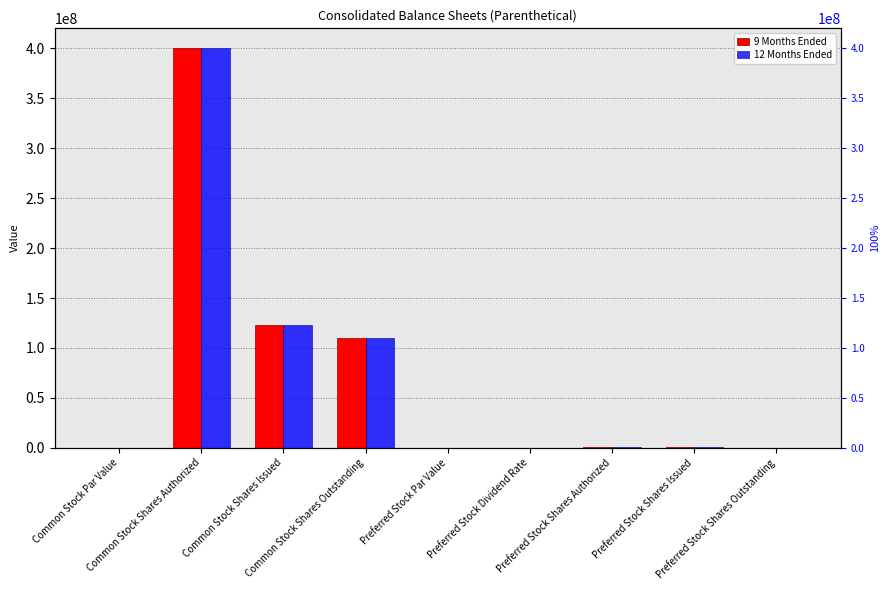

What are all the series names shown in the legend?

9 Months Ended, 12 Months Ended